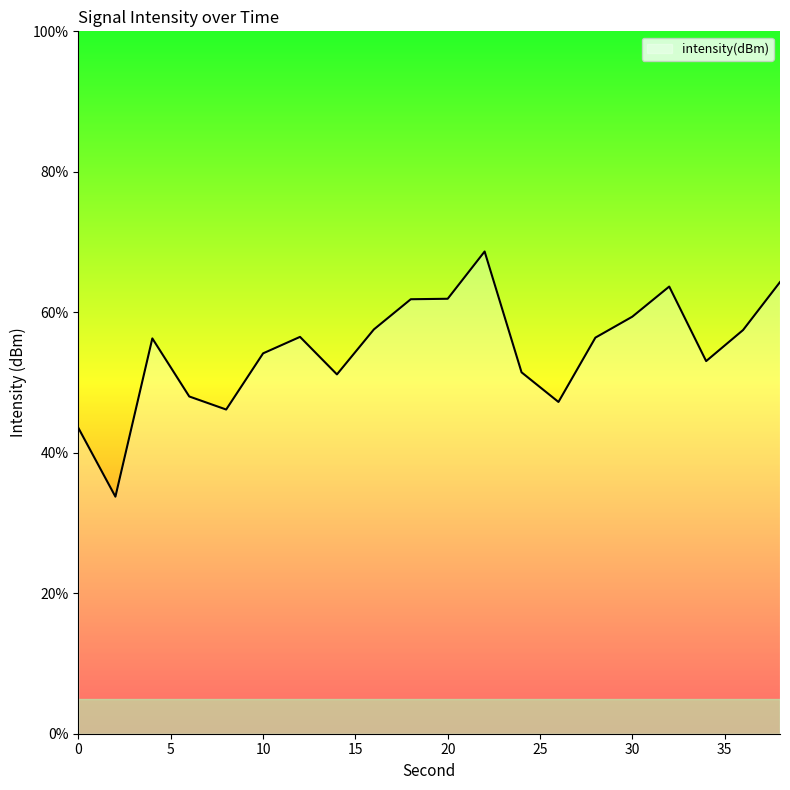

List the labels in order of value, largest first.

22, 38, 32, 20, 18, 30, 16, 36, 12, 28, 4, 10, 34, 24, 14, 6, 26, 8, 0, 2